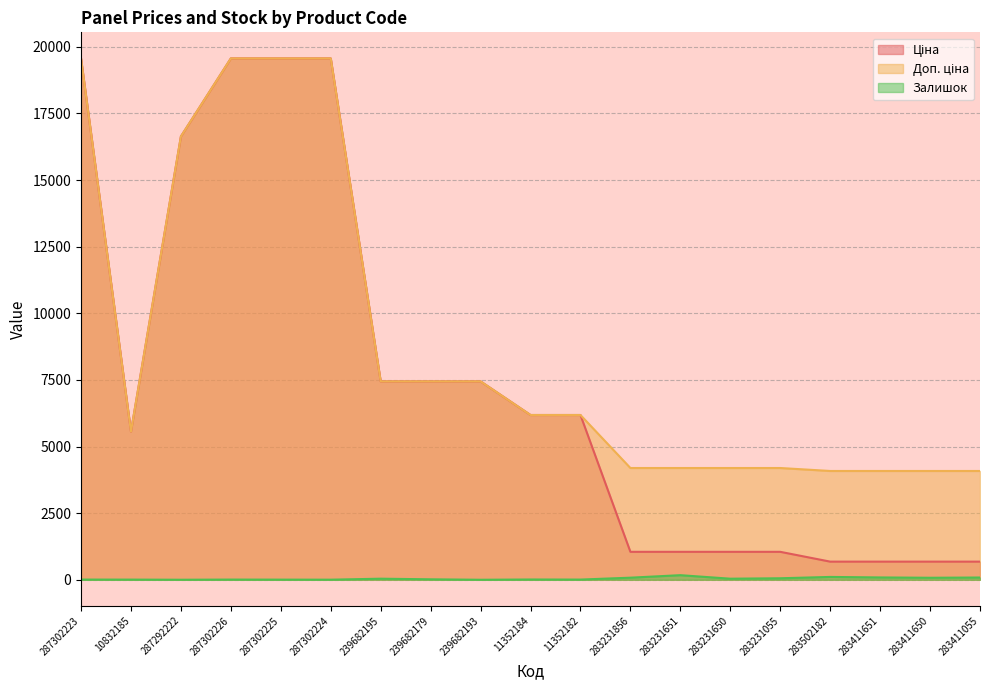

True or false: Ціна has more than 0 interior local peaks.

False